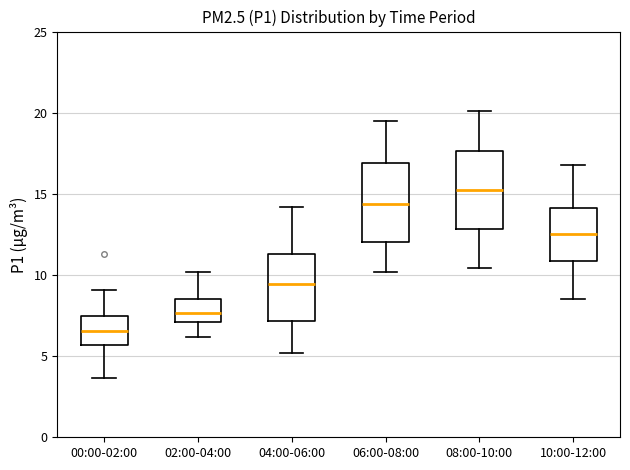

Reading left to right, read every box against the y-axis: the position of its median line, the range the box covers, and the ends of its whiskers. The values are not printed on the chart, so give them approximately, as read against the axis.

00:00-02:00: median 6.5, box 5.5 to 7.5, whiskers 3.5 to 9.0
02:00-04:00: median 7.5, box 7.0 to 8.5, whiskers 6.0 to 10.0
04:00-06:00: median 9.5, box 7.0 to 11.5, whiskers 5.0 to 14.0
06:00-08:00: median 14.5, box 12.0 to 17.0, whiskers 10.0 to 19.5
08:00-10:00: median 15.5, box 13.0 to 17.5, whiskers 10.5 to 20.0
10:00-12:00: median 12.5, box 11.0 to 14.0, whiskers 8.5 to 17.0